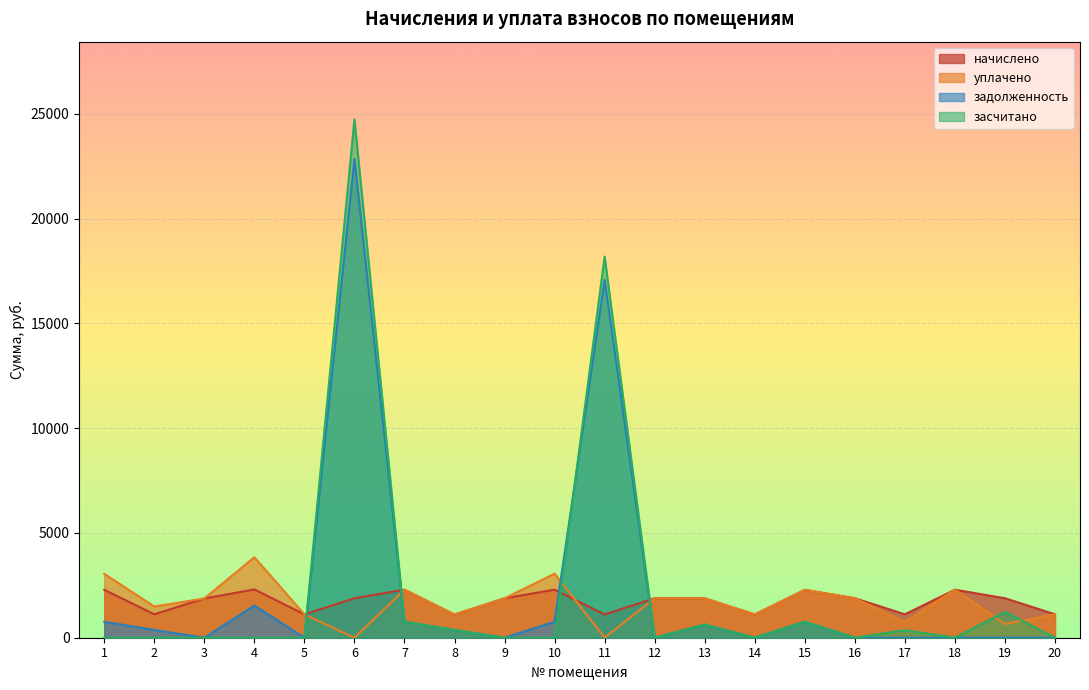

How many data points in засчитано are above 0?

8